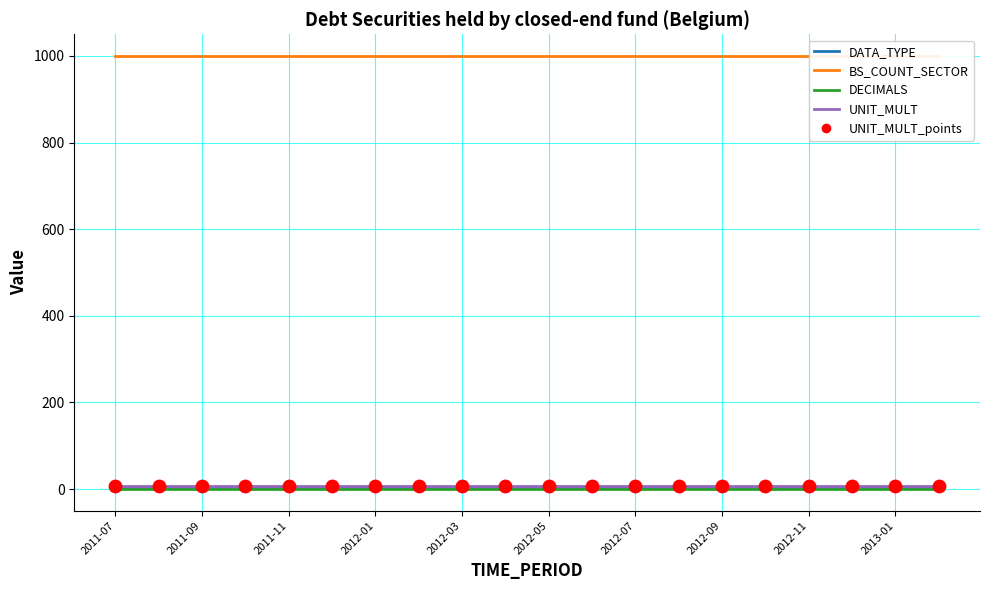

Which series has the largest total across all categories?

BS_COUNT_SECTOR